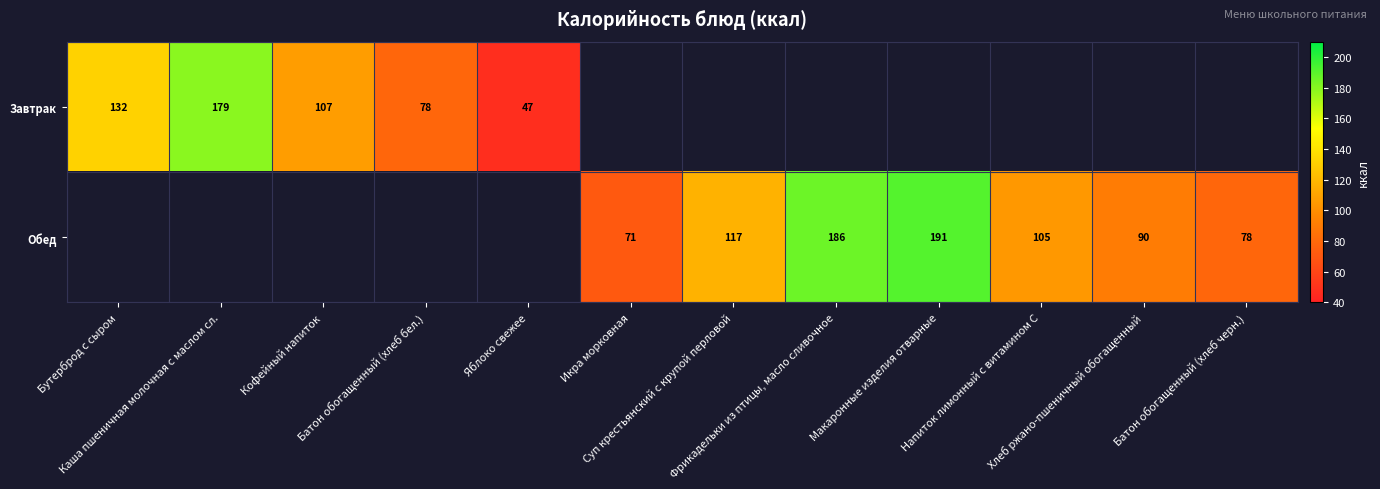

The value of Обед at Суп крестьянский с крупой перловой is 117. True or false?

True